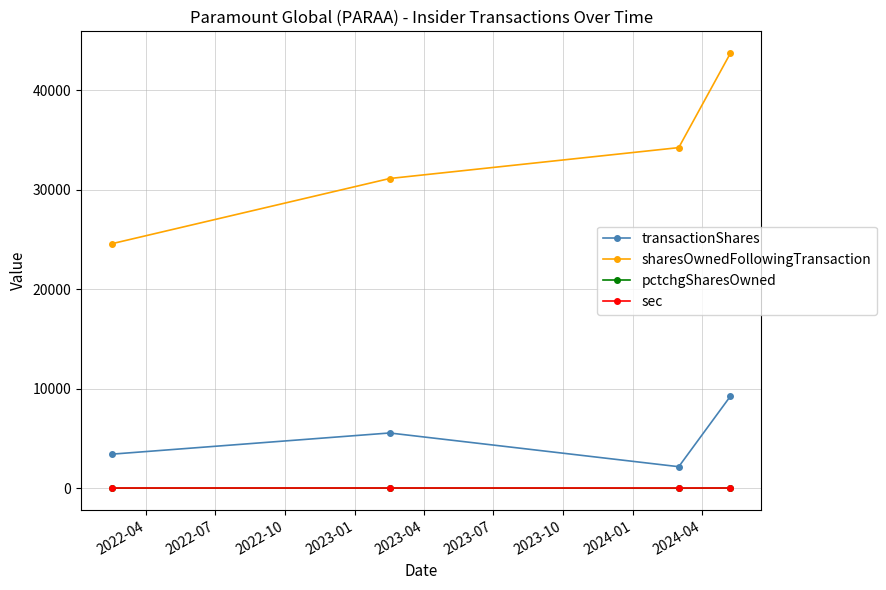

Which series has the largest total across all categories?

sharesOwnedFollowingTransaction